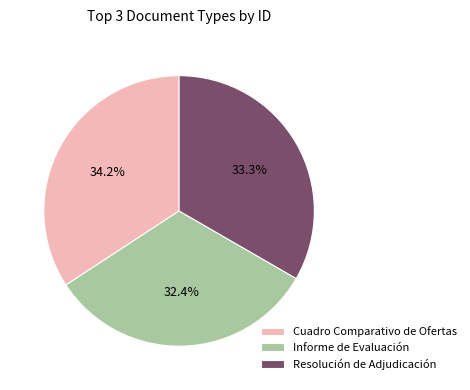

To the nearest percent, what is the difference between the largest and smallest slice percentages?

2%